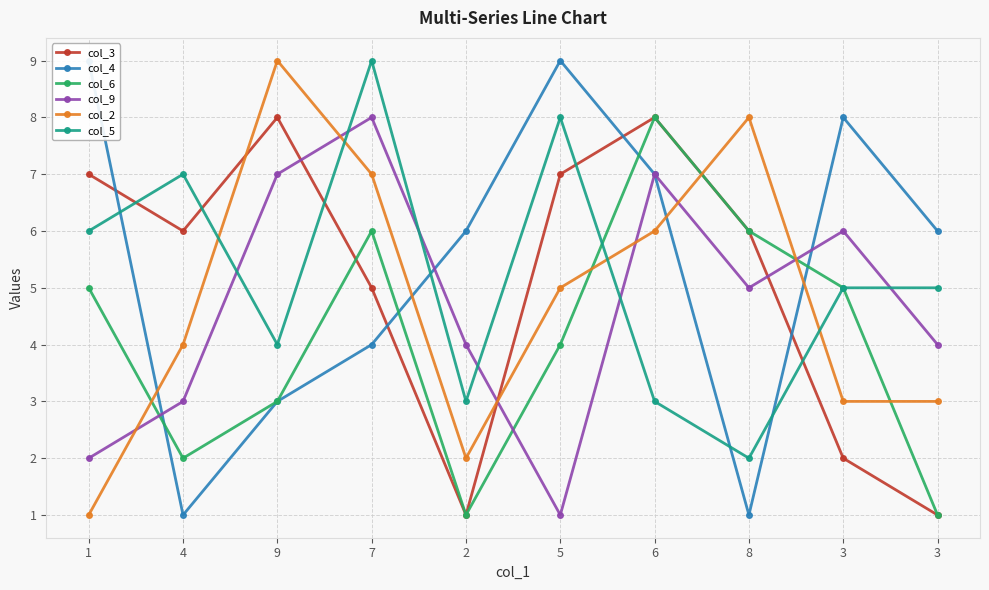

Which series has the largest total across all categories?

col_4